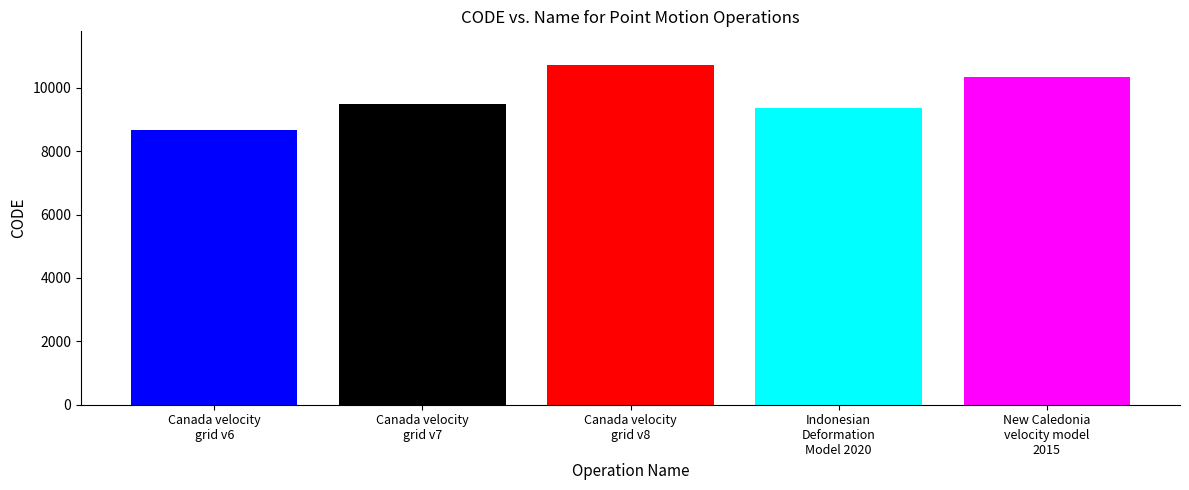

What is the greatest value displayed?

10707